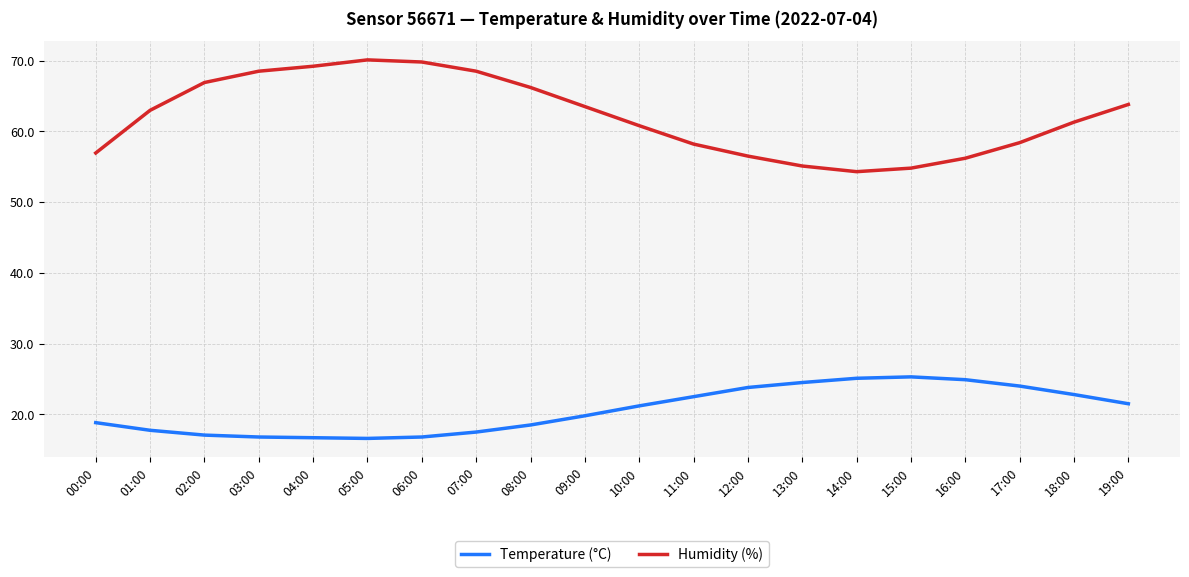

True or false: Temperature (°C) has a value of 25.3 at 15:00.

True